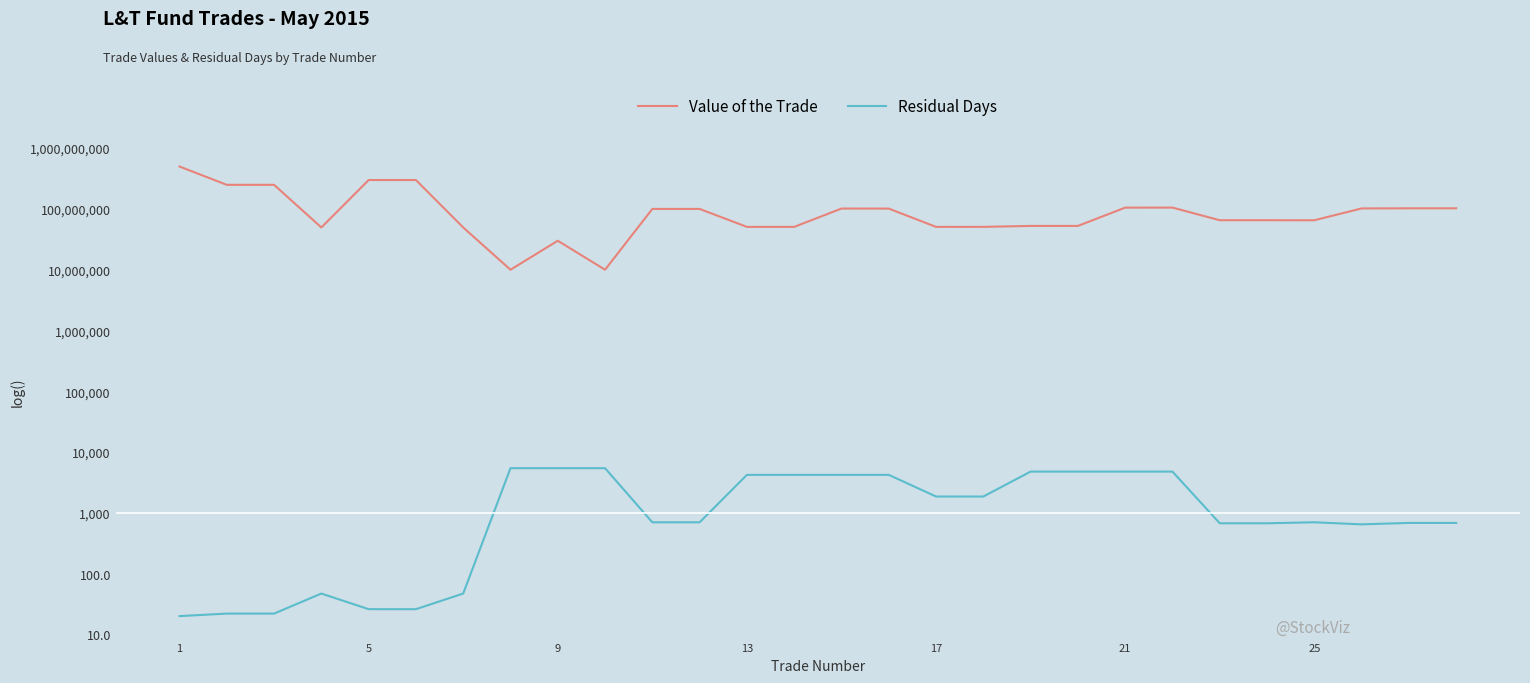

How many interior local peaks does the Value of the Trade series have?

4